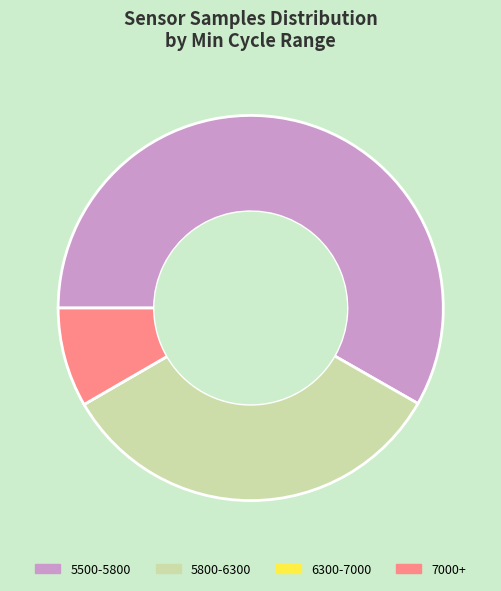

Which slice is the largest?

5500-5800